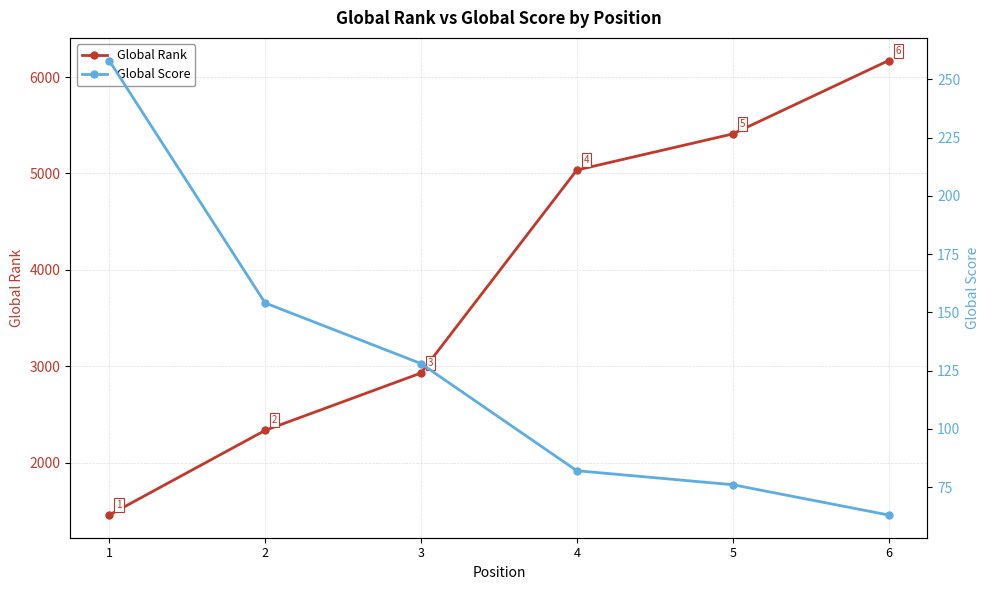

Where is Global Rank nearest to the value 3813?

3